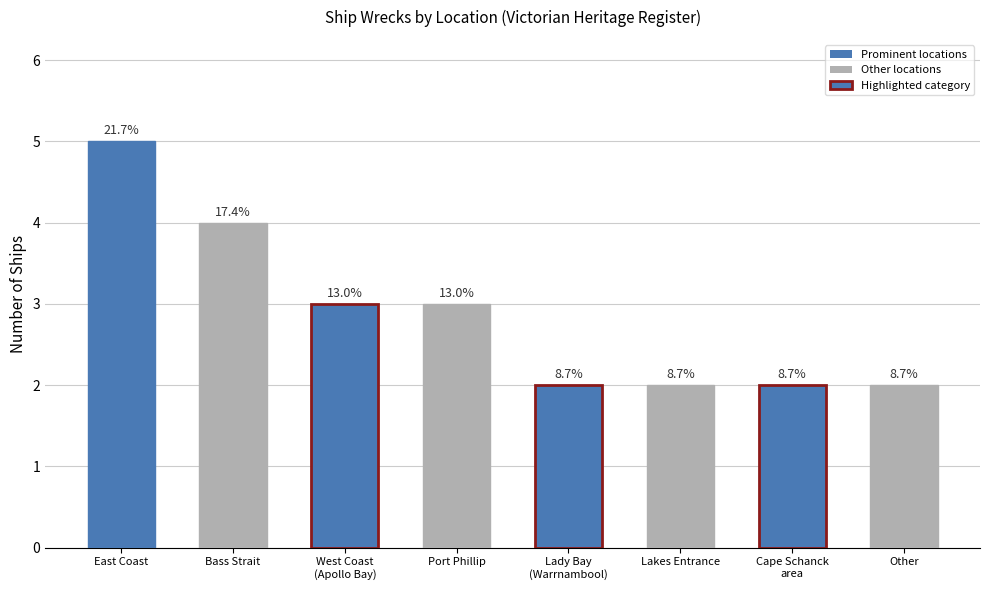

The chart shows a value of 2 at Lady Bay
(Warrnambool). True or false?

True